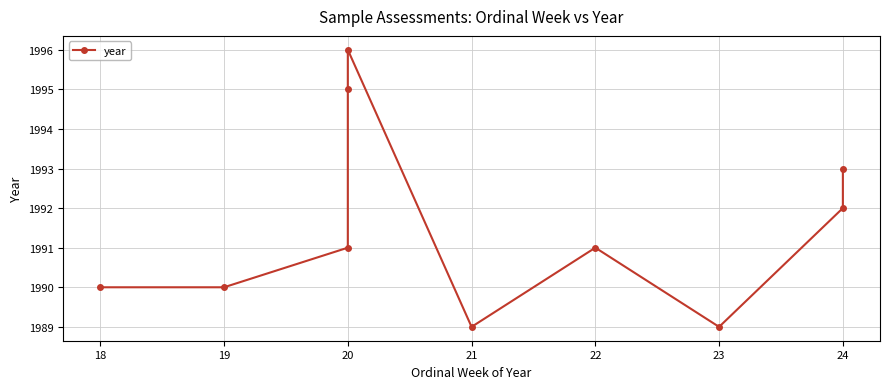

How many interior local peaks (higher than both neighbors) does the data have?

2